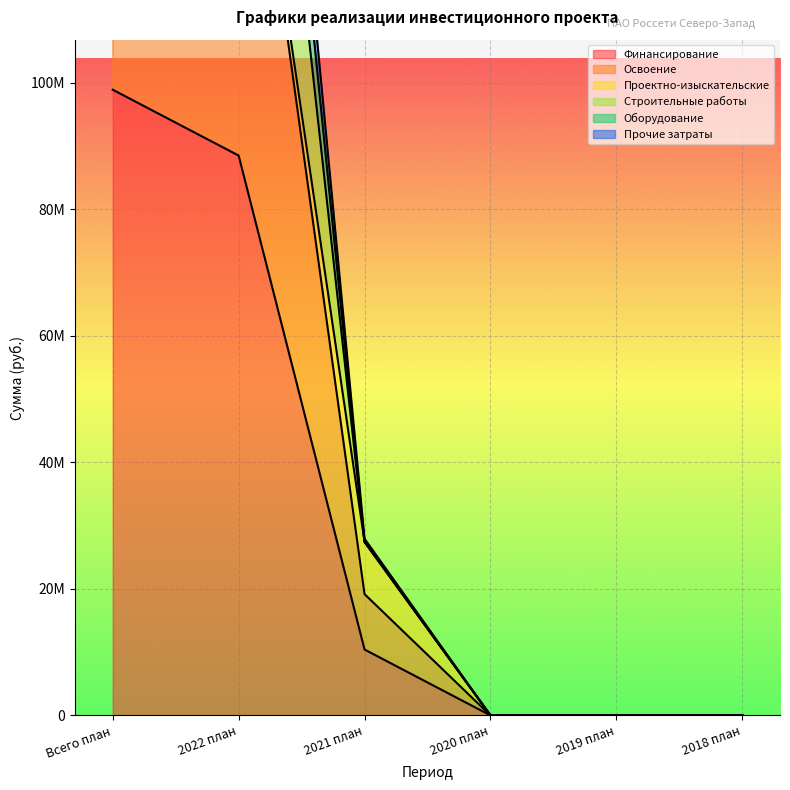

Count the number of categories in the chart.

6